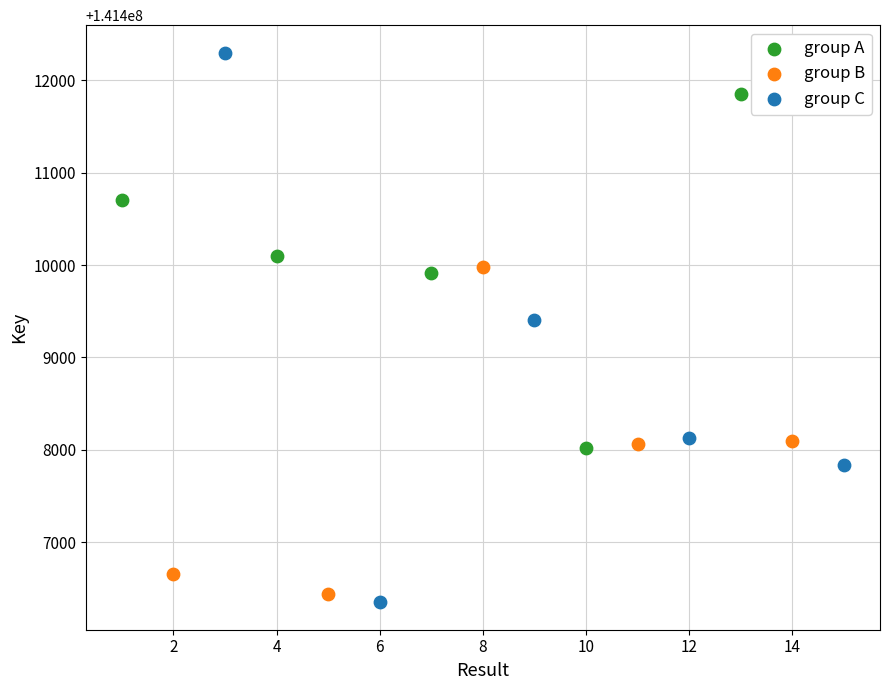

Which series reaches the minimum Y coordinate?

group C